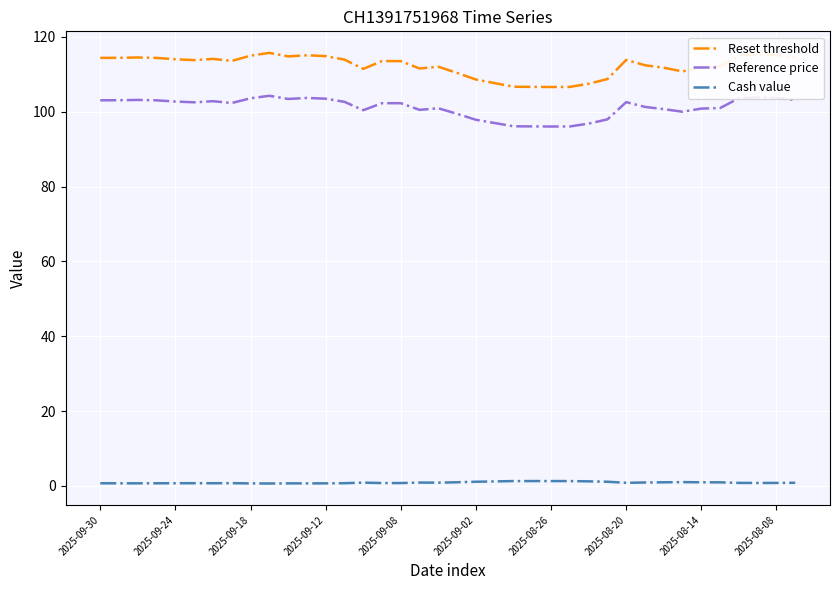

What is the maximum value for Reset threshold?

115.7